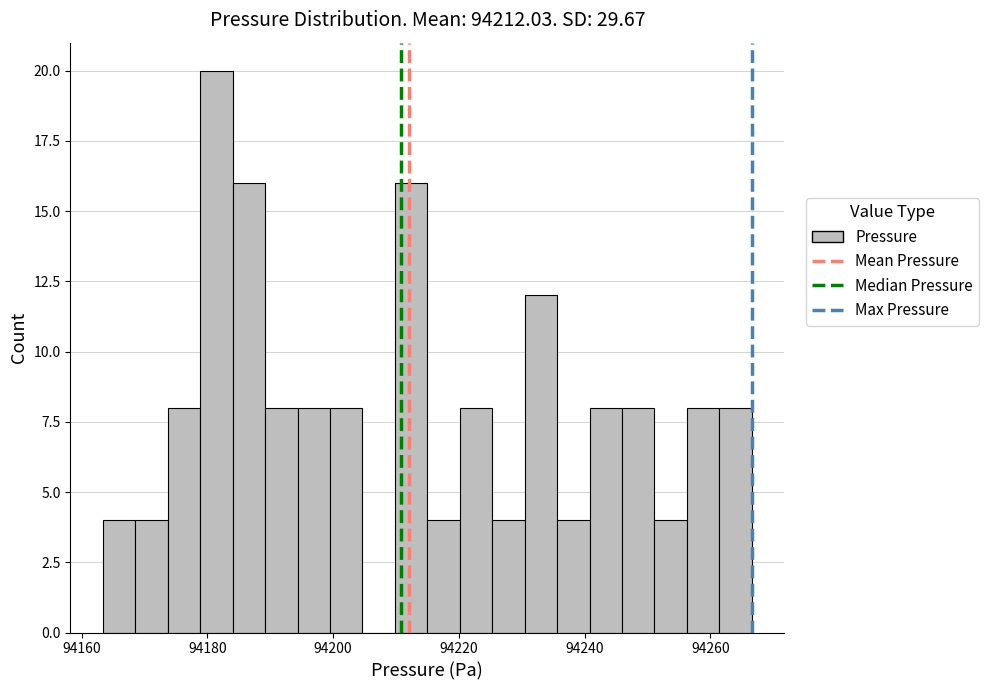

Around what value on the x-axis is the tallest bar? Give the approximate position of its centre, as read against the axis.

94182